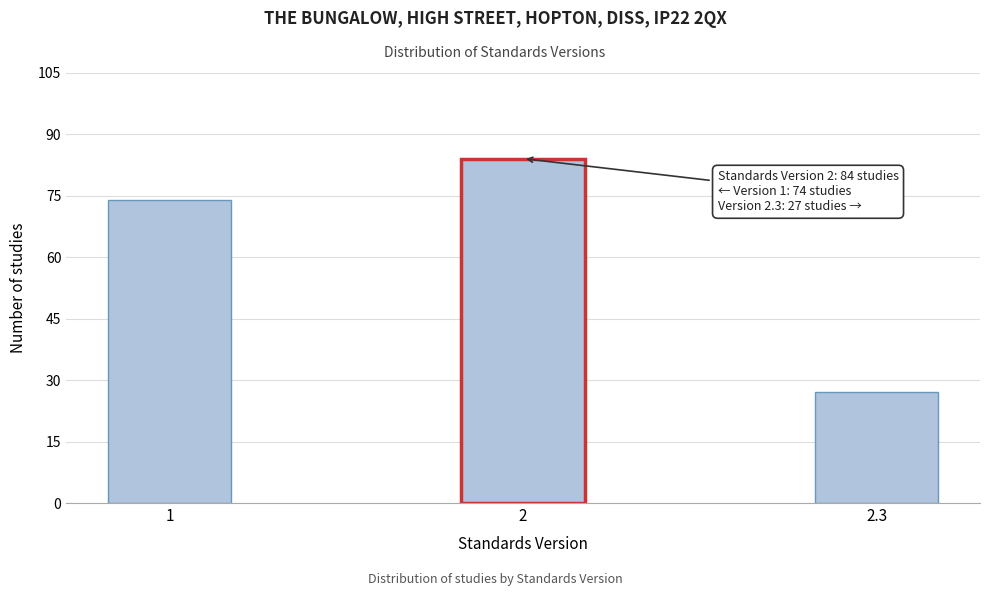

Reading right to left, transcribe all the data shown in this chart.

27	84	74